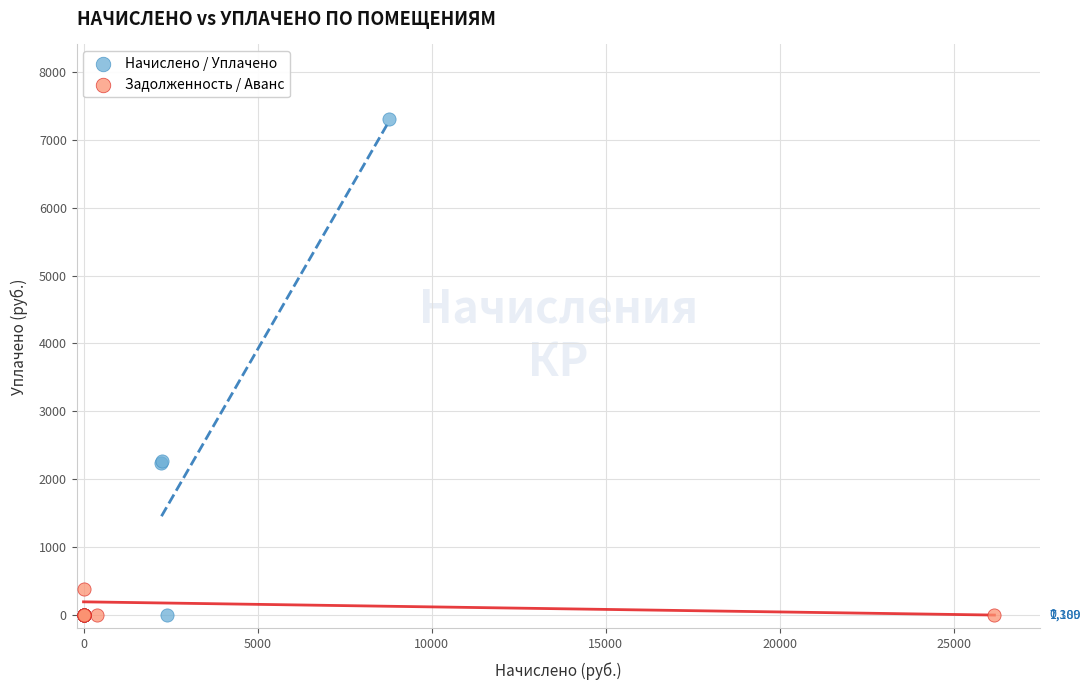

Which series has the widest spread of Y values?

Начислено / Уплачено